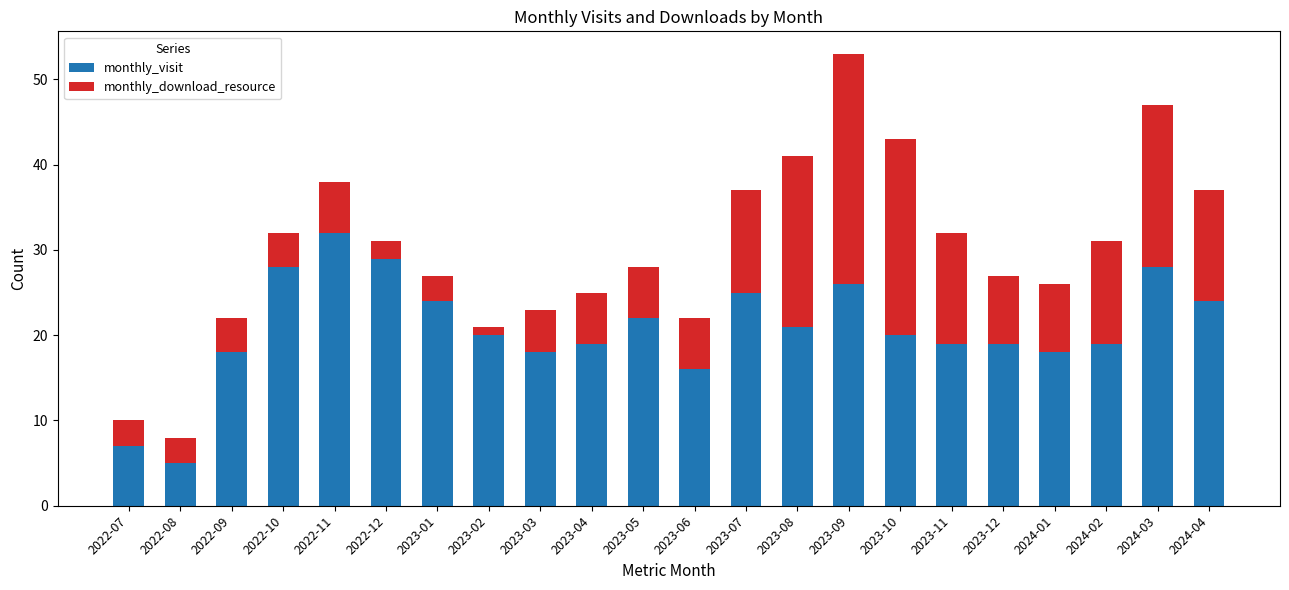

What are all the series names shown in the legend?

monthly_visit, monthly_download_resource